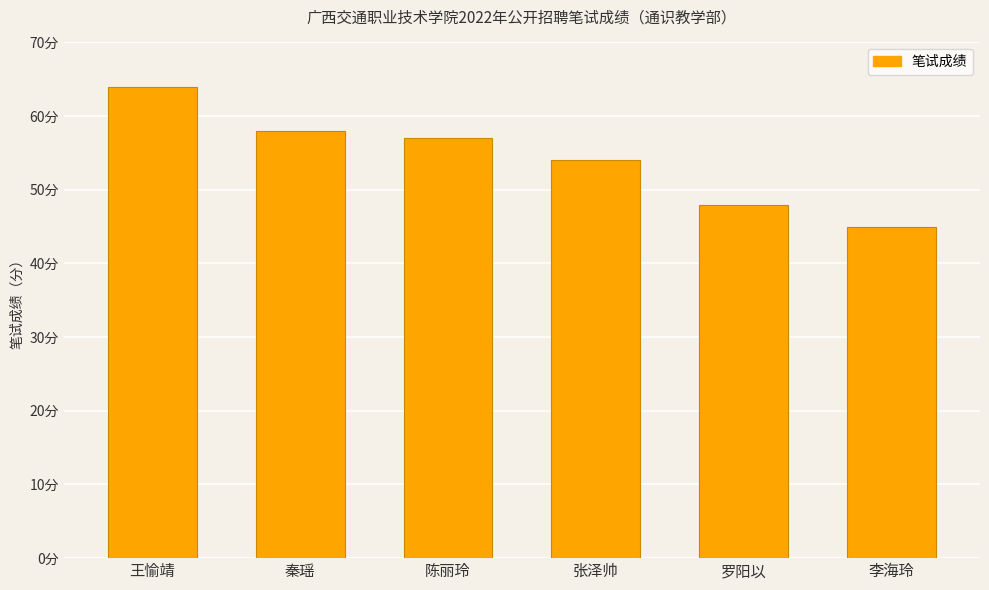

What is the change in value from 张泽帅 to 李海玲?

-9